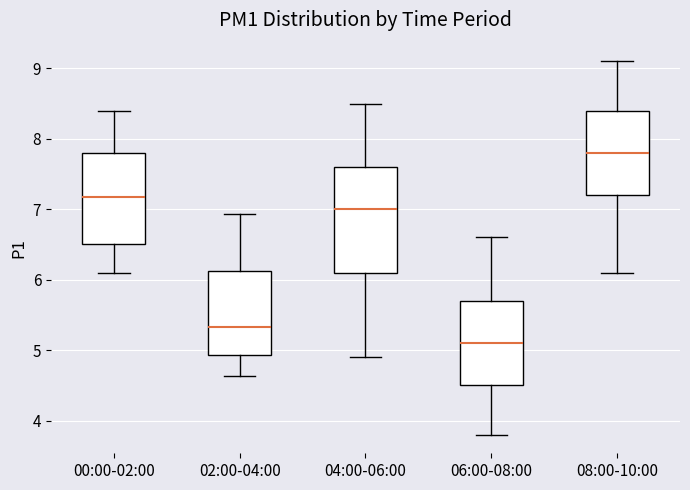

Reading left to right, transcribe this box plot: for each box, give where its median line is, the range the box spans, and where its two whiskers end, as read against the y-axis. The values are not printed on the chart, so give them approximately, as read against the axis.

00:00-02:00: median 7.2, box 6.5 to 7.8, whiskers 6.1 to 8.4
02:00-04:00: median 5.3, box 4.9 to 6.1, whiskers 4.6 to 6.9
04:00-06:00: median 7.0, box 6.1 to 7.6, whiskers 4.9 to 8.5
06:00-08:00: median 5.1, box 4.5 to 5.7, whiskers 3.8 to 6.6
08:00-10:00: median 7.8, box 7.2 to 8.4, whiskers 6.1 to 9.1